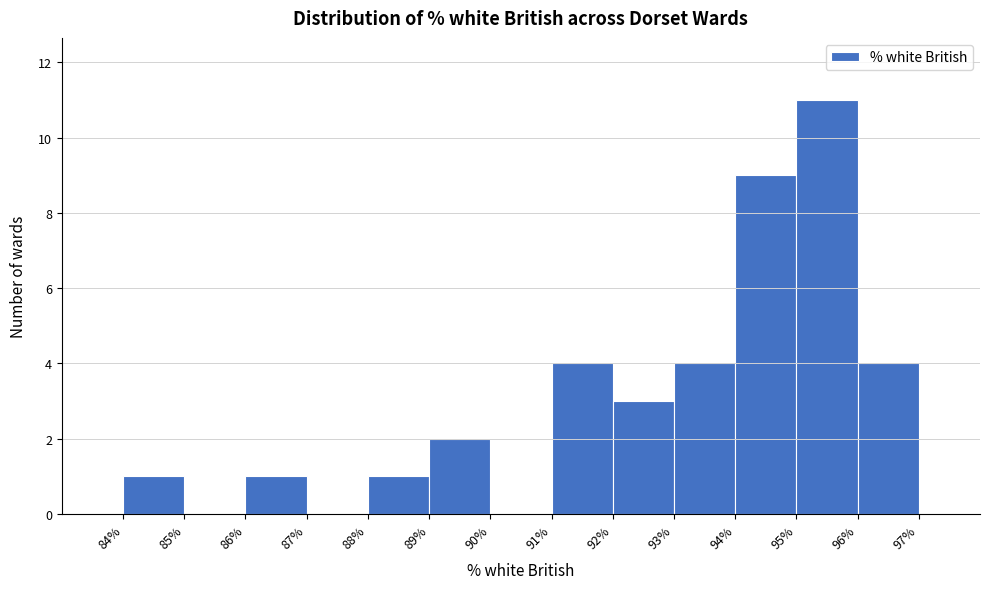

How tall is the bar that spans 96% to 97% on the x-axis? The values are not printed on the chart, so give them approximately, as read against the axis.

4